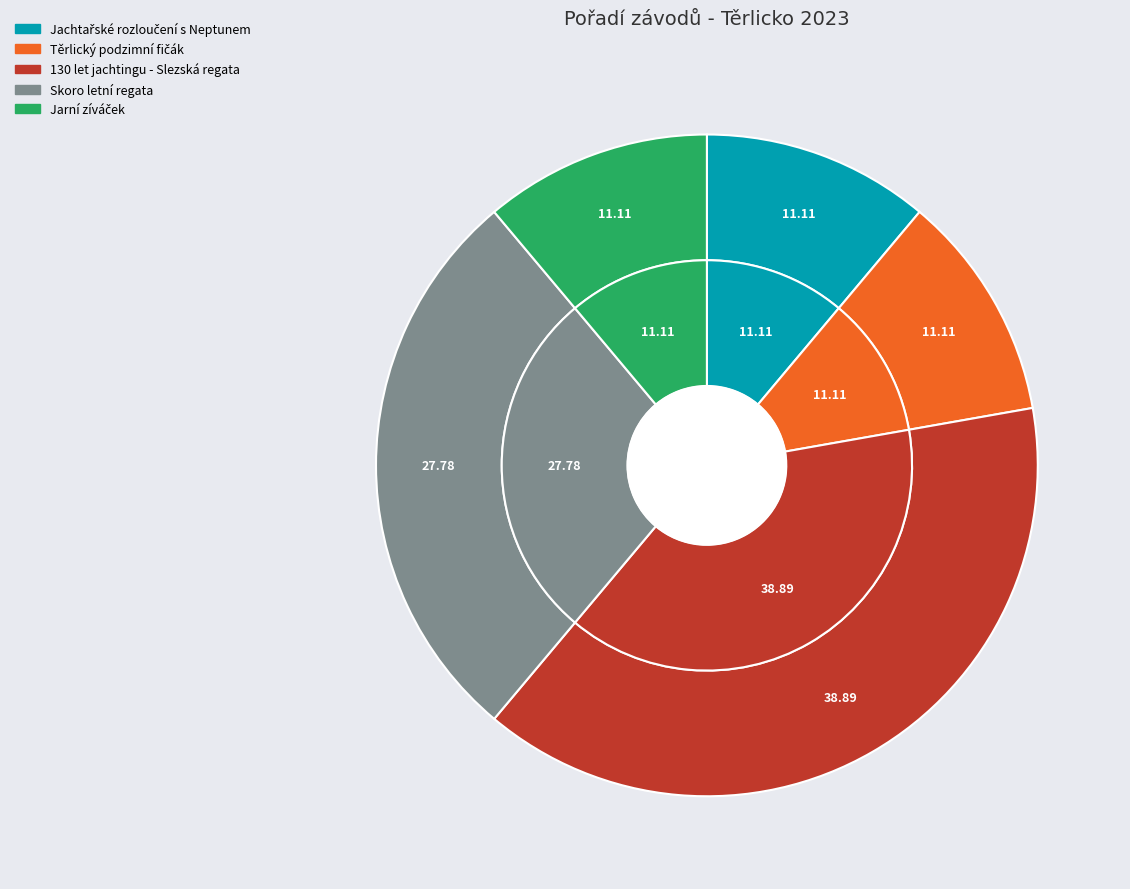

What is the change in value from 130 let jachtingu - Slezská regata to Skoro letní regata?

-2